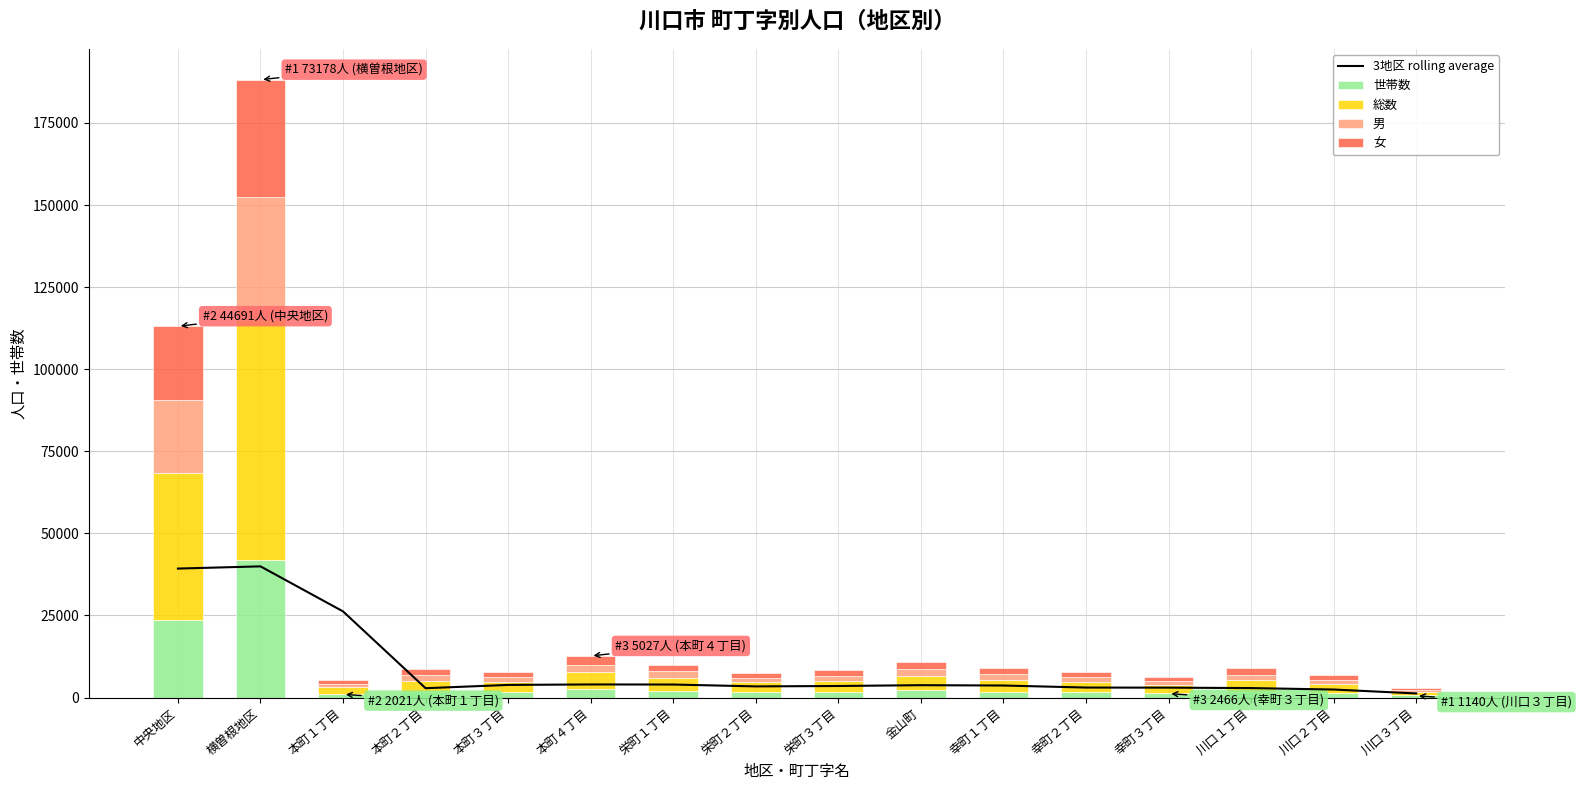

Which has a higher value, 中央地区 or 本町１丁目?

中央地区